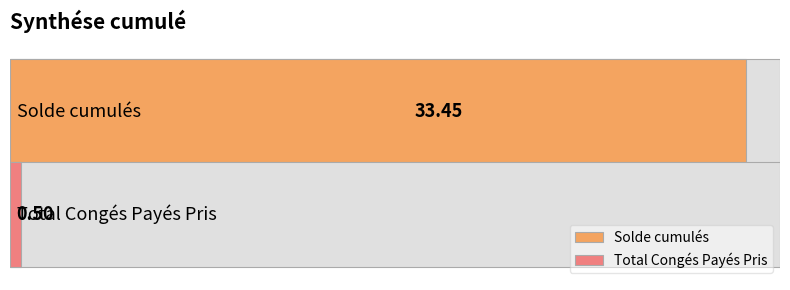

The value at Solde cumulés is 33.5. True or false?

True